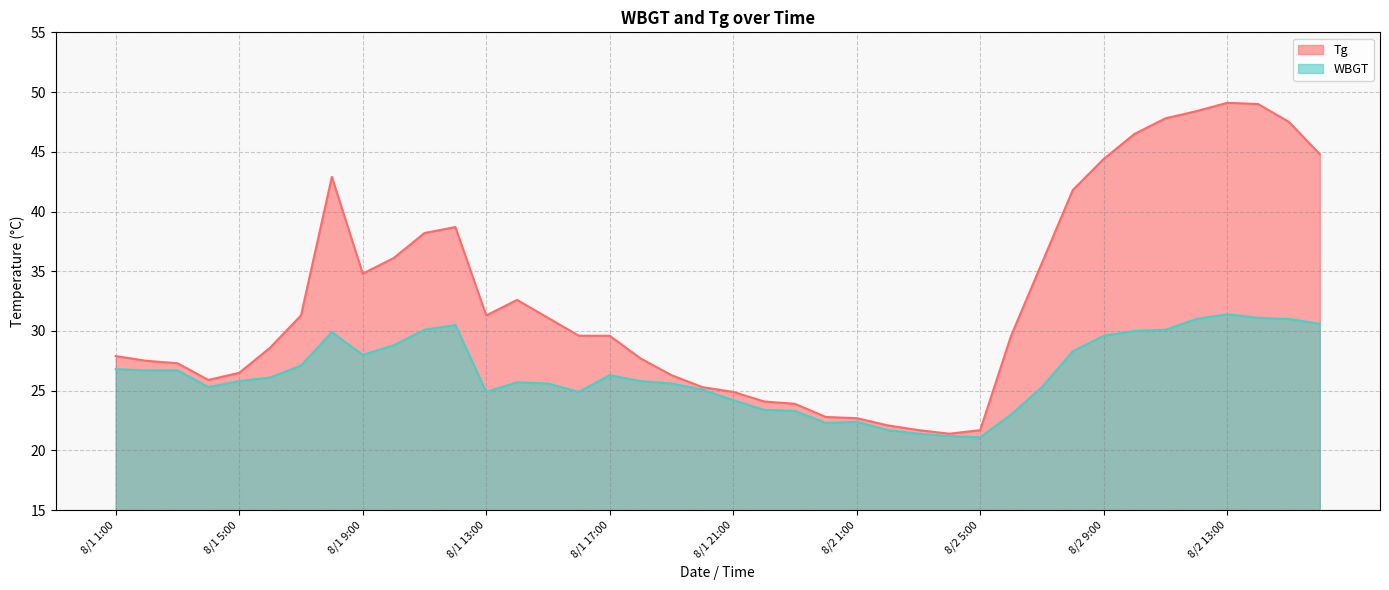

List the labels in order of WBGT value, largest first.

8/2 13:00, 8/2 14:00, 8/2 12:00, 8/2 15:00, 8/2 16:00, 8/1 12:00, 8/1 11:00, 8/2 11:00, 8/2 10:00, 8/1 8:00, 8/2 9:00, 8/1 10:00, 8/2 8:00, 8/1 9:00, 8/1 7:00, 8/1 1:00, 8/1 2:00, 8/1 3:00, 8/1 17:00, 8/1 6:00, 8/1 5:00, 8/1 18:00, 8/1 14:00, 8/1 15:00, 8/1 19:00, 8/1 4:00, 8/2 7:00, 8/1 20:00, 8/1 13:00, 8/1 16:00, 8/1 21:00, 8/1 22:00, 8/1 23:00, 8/2 6:00, 8/2 1:00, 8/1 24:00, 8/2 2:00, 8/2 3:00, 8/2 4:00, 8/2 5:00